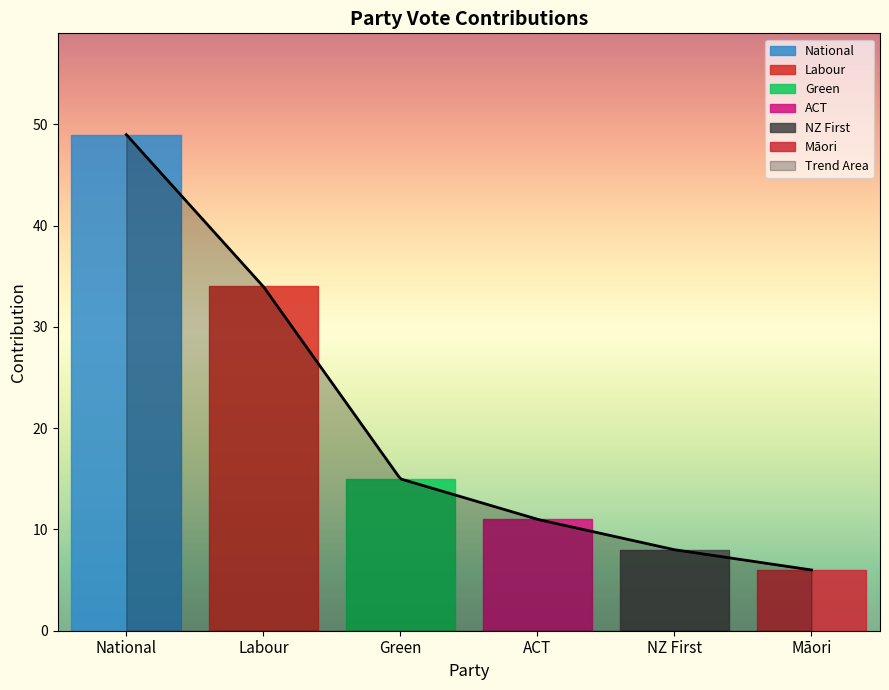

What is the smallest value displayed?

6.0